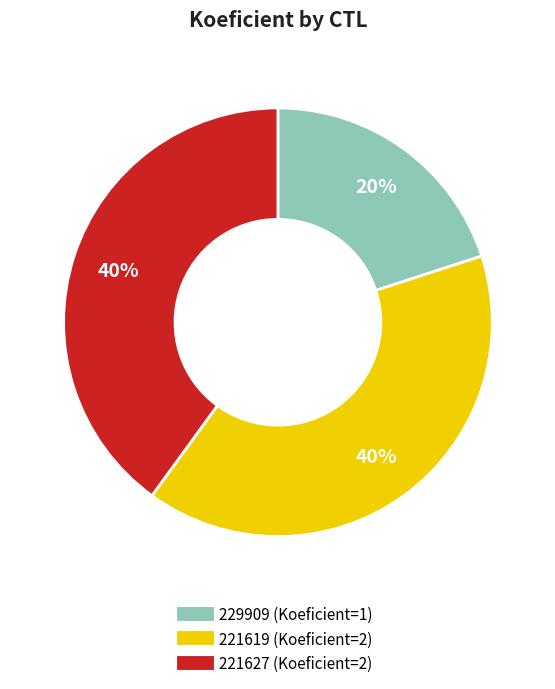

To the nearest percent, what is the average slice percentage?

33%